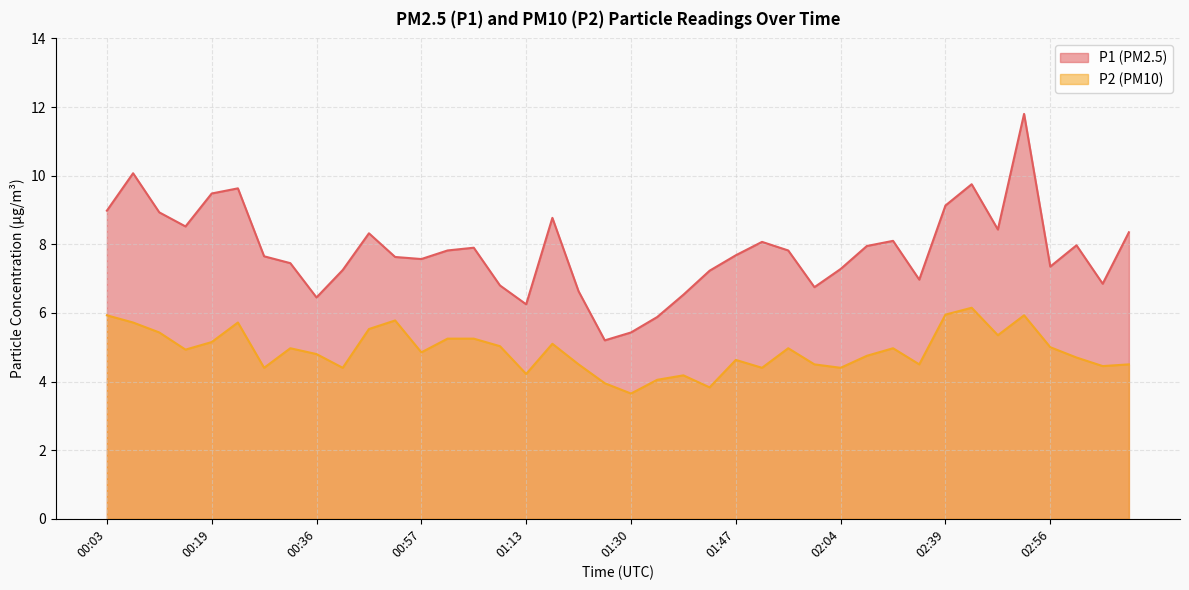

What is the spread (max minus min) of values at 02:47?

3.1